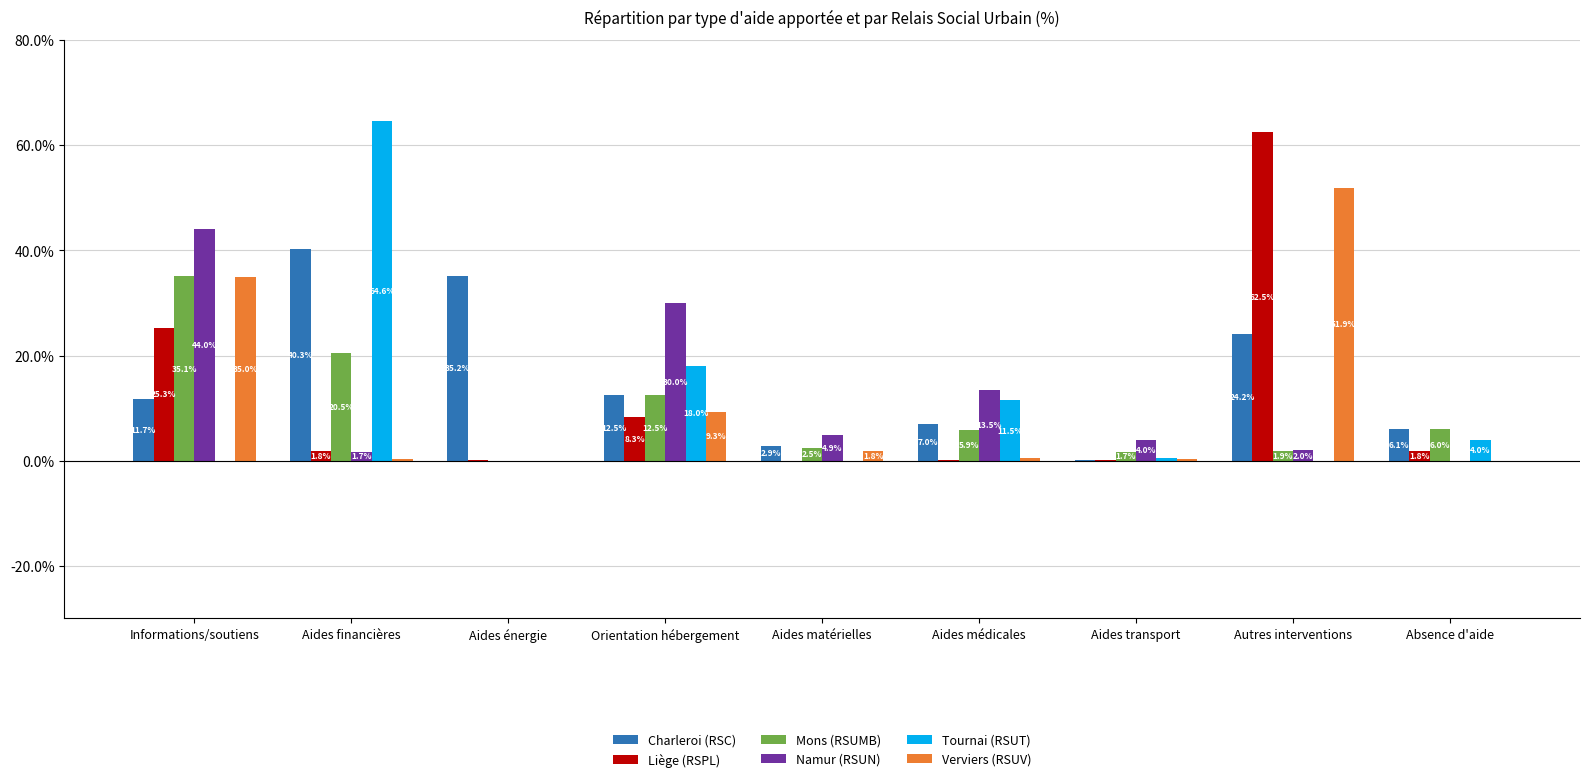

What is the sum of all Verviers (RSUV) values?

99.2